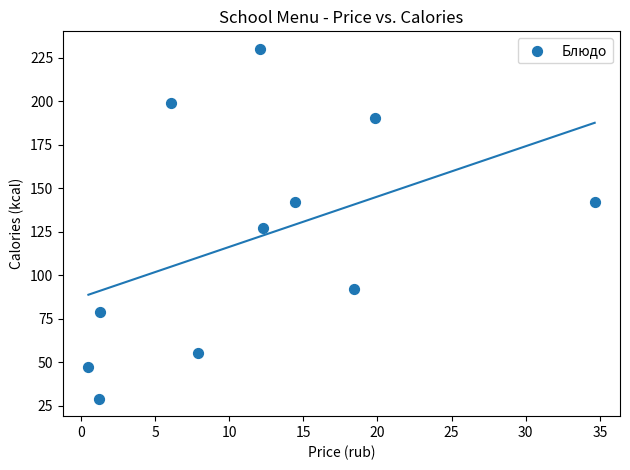

What is the range of Y values (max minus min)?

201